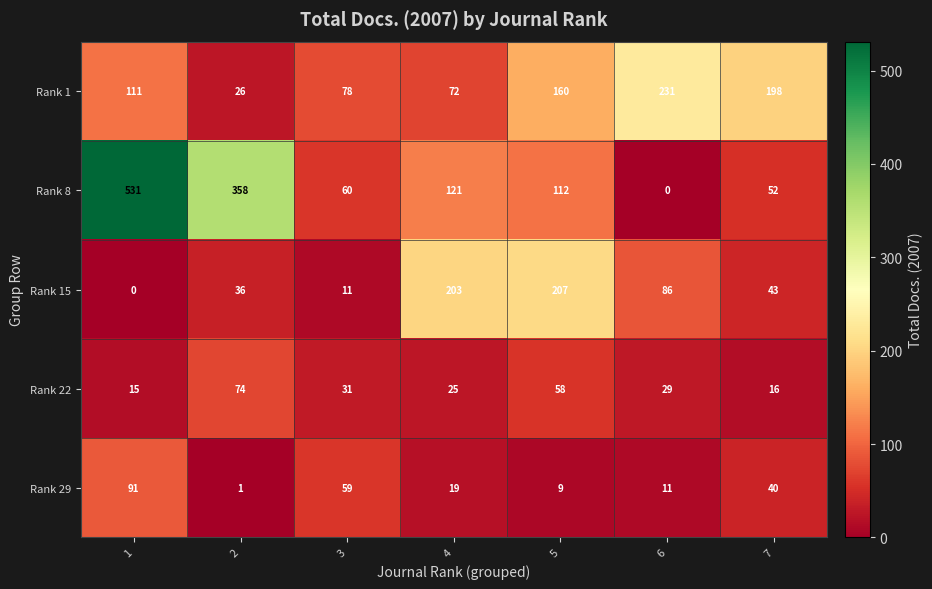

Read the Rank 29 value at 4.

19